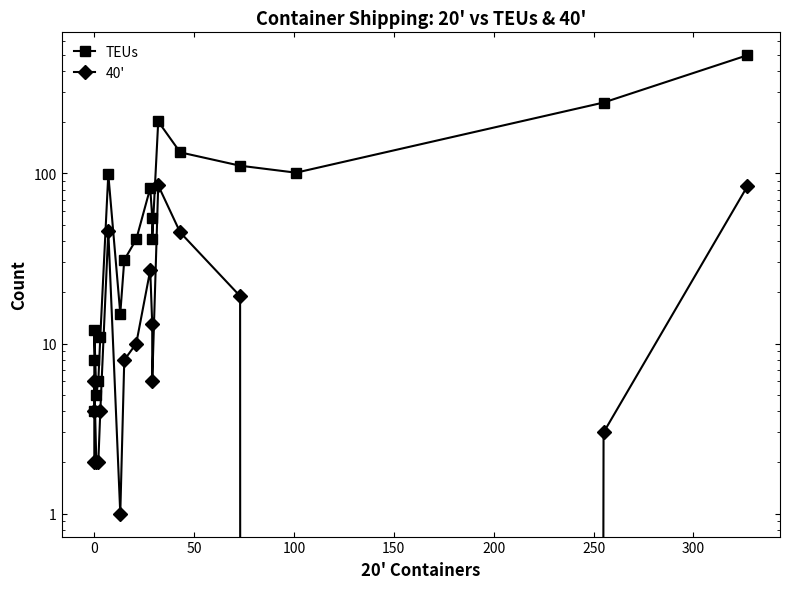

True or false: 40' and TEUs intersect in this chart.

False